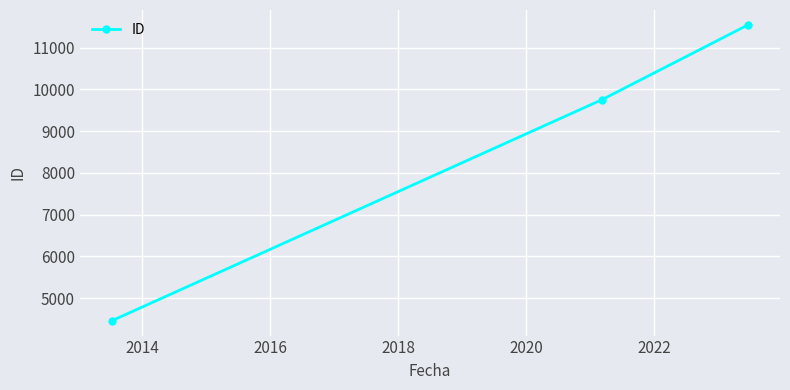

What is the difference between the maximum and minimum values?

7084